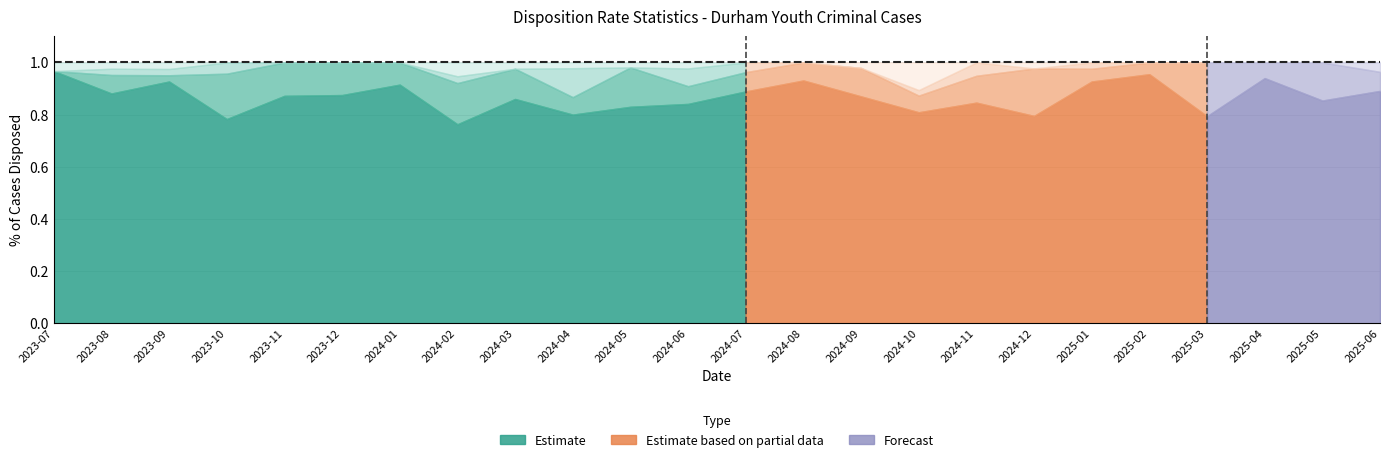

What is the average value of the % Disposed Between 10-15 Months series?

0.1